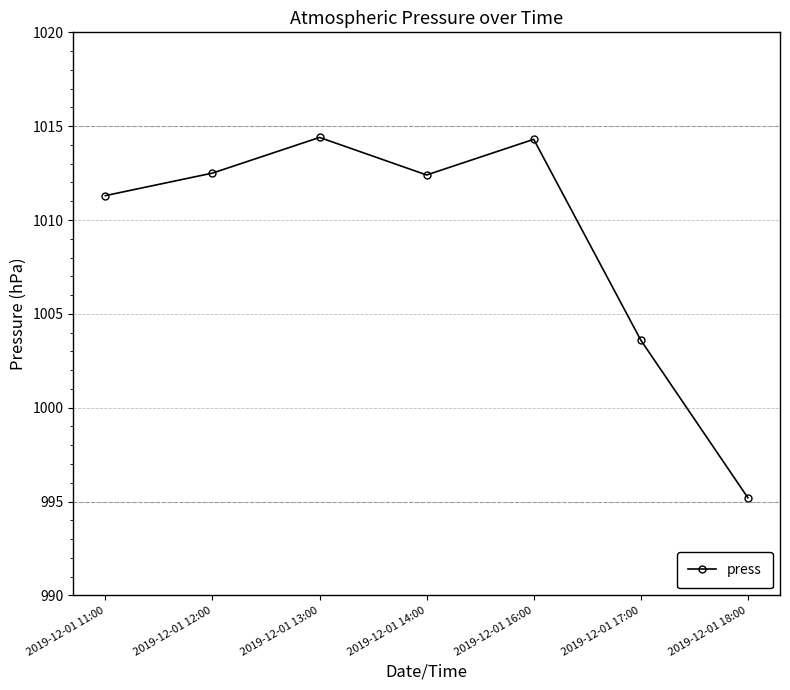

How many lines are shown in the chart?

1